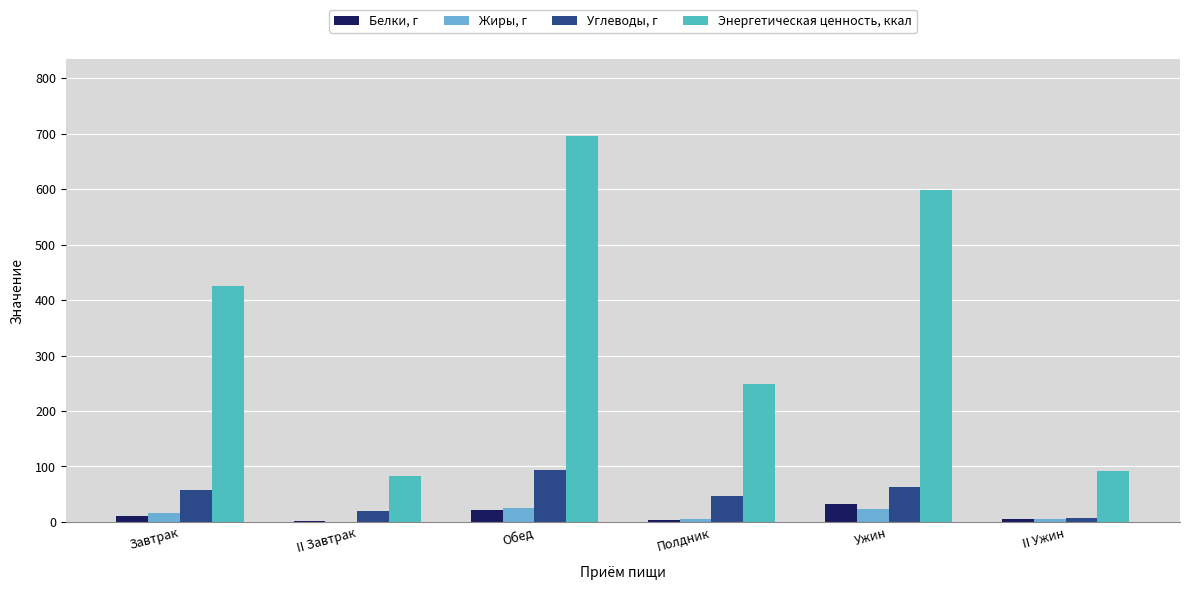

Between Ужин and II Ужин, which series saw the biggest shift?

Энергетическая ценность, ккал